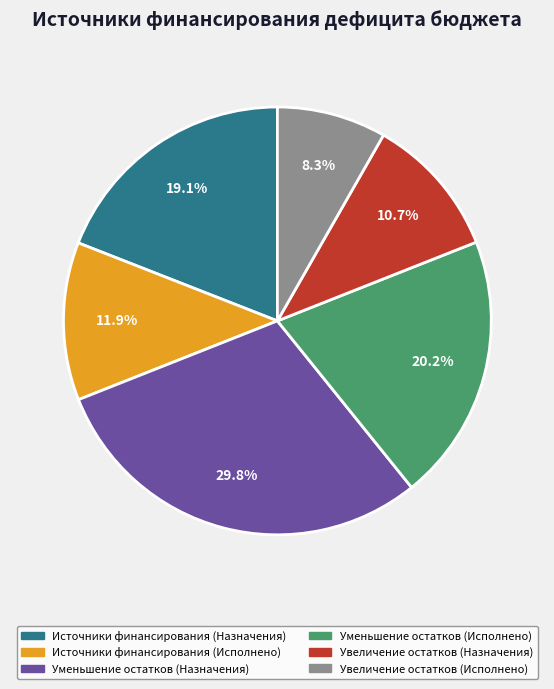

Is there a majority slice in this chart?

No